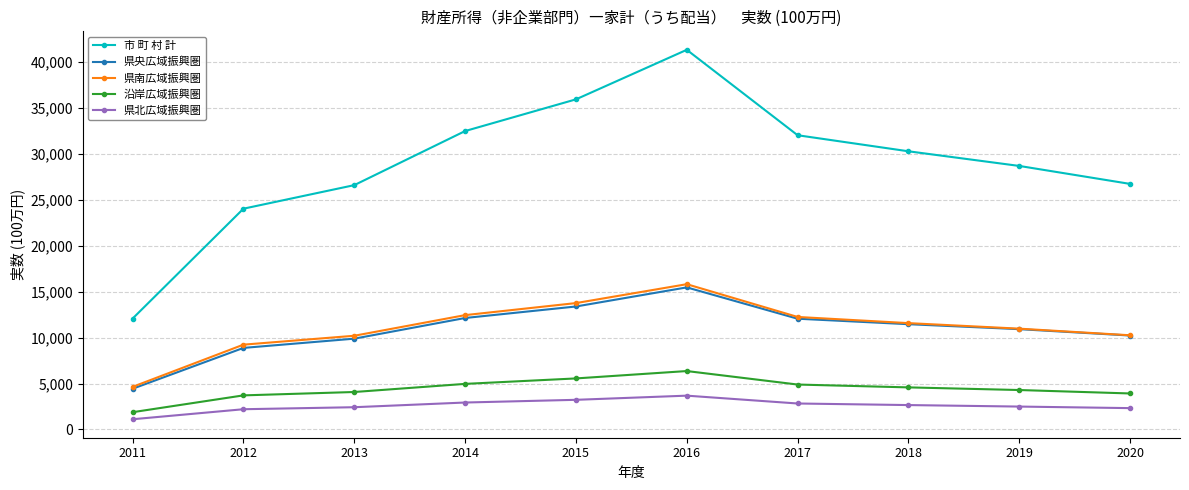

True or false: 県北広域振興圏 has more than 0 points higher than both neighbors.

True